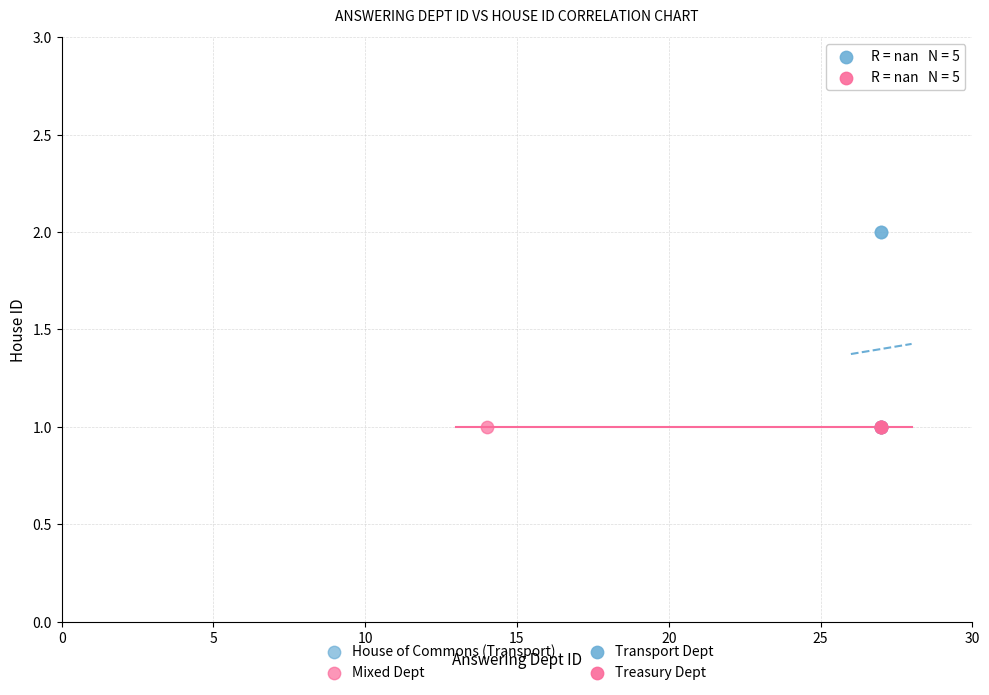

Which series contains the highest Y value?

House of Commons (Transport)